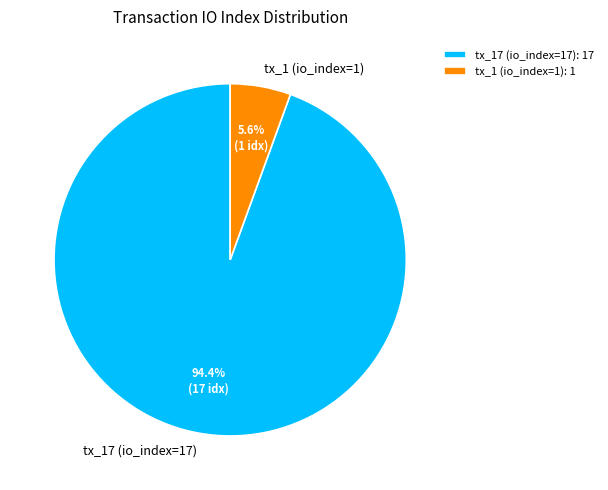

Count the number of slices in the pie.

2